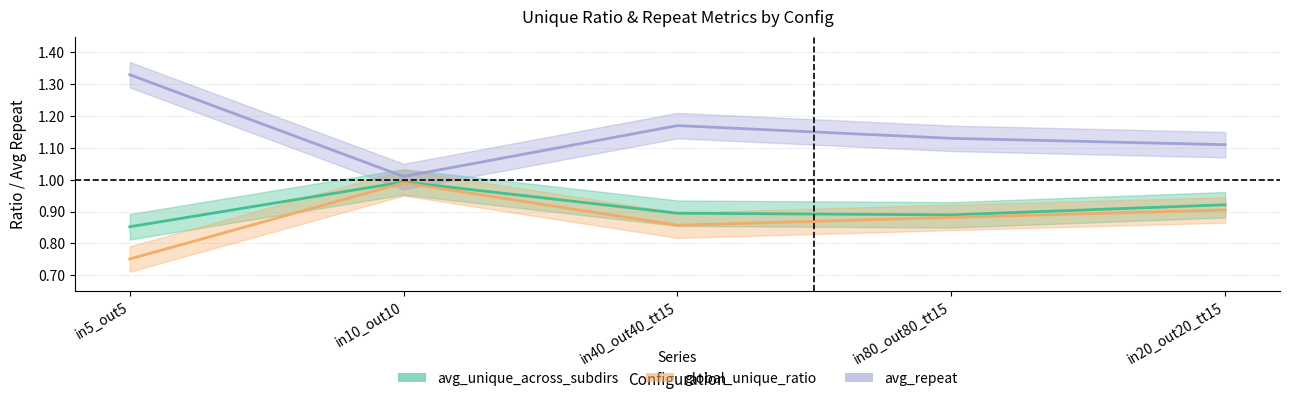

True or false: global_unique_ratio and avg_unique_across_subdirs cross at least once.

False